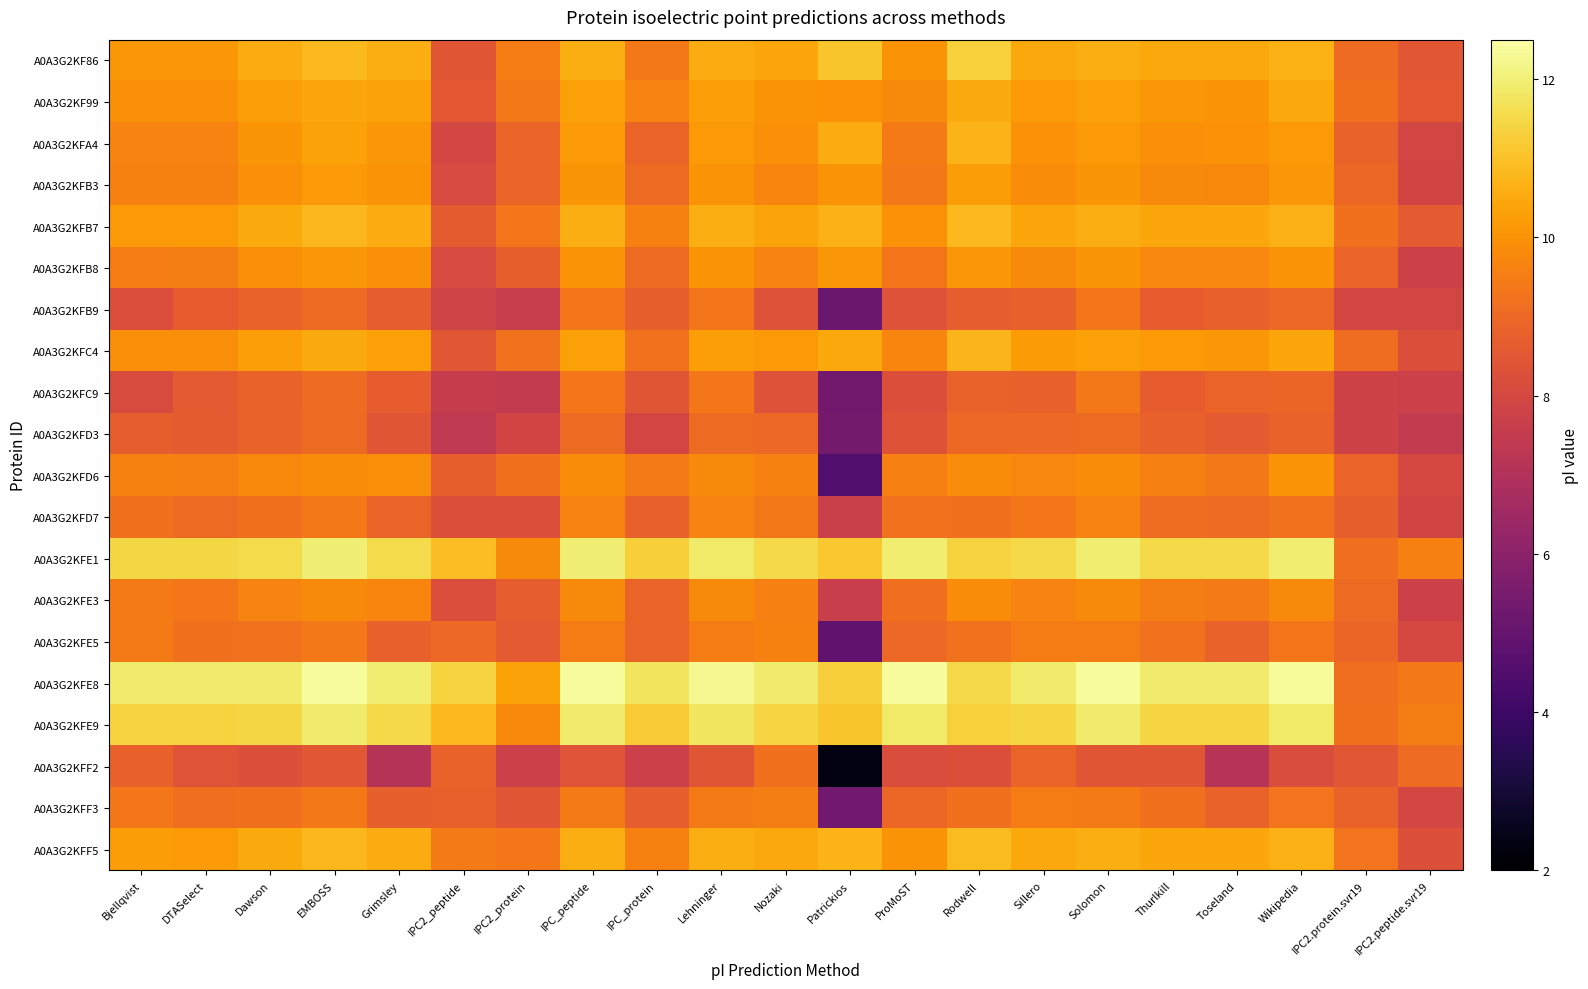

Reading left to right, what are all the values shown in this chart?

A0A3G2KF86: Bjellqvist=10.1	DTASelect=10.1	Dawson=10.6	EMBOSS=10.8	Grimsley=10.6	IPC2_peptide=8.4	IPC2_protein=9.5	IPC_peptide=10.6	IPC_protein=9.4	Lehninger=10.6	Nozaki=10.4	Patrickios=11.1	ProMoST=10.0	Rodwell=11.3	Sillero=10.5	Solomon=10.6	Thurlkill=10.5	Toseland=10.5	Wikipedia=10.6	IPC2.protein.svr19=9.1	IPC2.peptide.svr19=8.5
A0A3G2KF99: Bjellqvist=9.9	DTASelect=9.9	Dawson=10.2	EMBOSS=10.4	Grimsley=10.3	IPC2_peptide=8.5	IPC2_protein=9.4	IPC_peptide=10.3	IPC_protein=9.6	Lehninger=10.2	Nozaki=10.0	Patrickios=10.0	ProMoST=9.8	Rodwell=10.5	Sillero=10.2	Solomon=10.3	Thurlkill=10.1	Toseland=10.0	Wikipedia=10.5	IPC2.protein.svr19=9.2	IPC2.peptide.svr19=8.6
A0A3G2KFA4: Bjellqvist=9.6	DTASelect=9.6	Dawson=10.1	EMBOSS=10.3	Grimsley=10.1	IPC2_peptide=8.0	IPC2_protein=8.9	IPC_peptide=10.1	IPC_protein=8.9	Lehninger=10.1	Nozaki=9.9	Patrickios=10.6	ProMoST=9.4	Rodwell=10.7	Sillero=10.0	Solomon=10.1	Thurlkill=10.0	Toseland=10.0	Wikipedia=10.2	IPC2.protein.svr19=8.8	IPC2.peptide.svr19=7.9
A0A3G2KFB3: Bjellqvist=9.6	DTASelect=9.6	Dawson=9.9	EMBOSS=10.1	Grimsley=10.0	IPC2_peptide=8.1	IPC2_protein=8.9	IPC_peptide=10.0	IPC_protein=9.0	Lehninger=10.0	Nozaki=9.7	Patrickios=10.0	ProMoST=9.4	Rodwell=10.2	Sillero=9.9	Solomon=10.0	Thurlkill=9.8	Toseland=9.8	Wikipedia=10.1	IPC2.protein.svr19=8.9	IPC2.peptide.svr19=7.9
A0A3G2KFB7: Bjellqvist=10.1	DTASelect=10.1	Dawson=10.5	EMBOSS=10.8	Grimsley=10.6	IPC2_peptide=8.6	IPC2_protein=9.3	IPC_peptide=10.6	IPC_protein=9.6	Lehninger=10.6	Nozaki=10.4	Patrickios=10.7	ProMoST=10.0	Rodwell=10.8	Sillero=10.4	Solomon=10.6	Thurlkill=10.4	Toseland=10.4	Wikipedia=10.7	IPC2.protein.svr19=9.2	IPC2.peptide.svr19=8.6
A0A3G2KFB8: Bjellqvist=9.5	DTASelect=9.5	Dawson=9.9	EMBOSS=10.1	Grimsley=9.9	IPC2_peptide=8.1	IPC2_protein=8.7	IPC_peptide=10.0	IPC_protein=9.0	Lehninger=10.0	Nozaki=9.6	Patrickios=10.1	ProMoST=9.3	Rodwell=10.1	Sillero=9.8	Solomon=10.0	Thurlkill=9.7	Toseland=9.7	Wikipedia=10.0	IPC2.protein.svr19=8.9	IPC2.peptide.svr19=7.8
A0A3G2KFB9: Bjellqvist=8.2	DTASelect=8.7	Dawson=8.8	EMBOSS=9.0	Grimsley=8.7	IPC2_peptide=7.8	IPC2_protein=7.6	IPC_peptide=9.4	IPC_protein=8.7	Lehninger=9.3	Nozaki=8.3	Patrickios=5.2	ProMoST=8.3	Rodwell=8.7	Sillero=8.8	Solomon=9.4	Thurlkill=8.7	Toseland=8.8	Wikipedia=9.0	IPC2.protein.svr19=8.0	IPC2.peptide.svr19=7.9
A0A3G2KFC4: Bjellqvist=9.9	DTASelect=9.9	Dawson=10.3	EMBOSS=10.5	Grimsley=10.3	IPC2_peptide=8.5	IPC2_protein=9.2	IPC_peptide=10.3	IPC_protein=9.3	Lehninger=10.3	Nozaki=10.1	Patrickios=10.5	ProMoST=9.7	Rodwell=10.8	Sillero=10.2	Solomon=10.3	Thurlkill=10.1	Toseland=10.1	Wikipedia=10.4	IPC2.protein.svr19=9.1	IPC2.peptide.svr19=8.3
A0A3G2KFC9: Bjellqvist=8.1	DTASelect=8.6	Dawson=8.8	EMBOSS=9.1	Grimsley=8.7	IPC2_peptide=7.6	IPC2_protein=7.5	IPC_peptide=9.4	IPC_protein=8.4	Lehninger=9.4	Nozaki=8.3	Patrickios=5.3	ProMoST=8.3	Rodwell=8.8	Sillero=8.8	Solomon=9.4	Thurlkill=8.7	Toseland=8.9	Wikipedia=8.9	IPC2.protein.svr19=7.8	IPC2.peptide.svr19=7.7
A0A3G2KFD3: Bjellqvist=8.7	DTASelect=8.6	Dawson=8.8	EMBOSS=9.0	Grimsley=8.5	IPC2_peptide=7.4	IPC2_protein=7.9	IPC_peptide=9.0	IPC_protein=7.9	Lehninger=9.0	Nozaki=9.0	Patrickios=5.4	ProMoST=8.4	Rodwell=9.0	Sillero=9.0	Solomon=9.0	Thurlkill=8.8	Toseland=8.6	Wikipedia=8.8	IPC2.protein.svr19=7.8	IPC2.peptide.svr19=7.5
A0A3G2KFD6: Bjellqvist=9.6	DTASelect=9.6	Dawson=9.8	EMBOSS=9.9	Grimsley=9.9	IPC2_peptide=8.8	IPC2_protein=9.2	IPC_peptide=9.8	IPC_protein=9.4	Lehninger=9.8	Nozaki=9.6	Patrickios=4.5	ProMoST=9.6	Rodwell=9.8	Sillero=9.7	Solomon=9.9	Thurlkill=9.6	Toseland=9.4	Wikipedia=10.0	IPC2.protein.svr19=8.9	IPC2.peptide.svr19=8.0
A0A3G2KFD7: Bjellqvist=9.2	DTASelect=9.0	Dawson=9.2	EMBOSS=9.4	Grimsley=8.9	IPC2_peptide=8.3	IPC2_protein=8.3	IPC_peptide=9.6	IPC_protein=8.8	Lehninger=9.6	Nozaki=9.4	Patrickios=7.7	ProMoST=9.3	Rodwell=9.2	Sillero=9.4	Solomon=9.6	Thurlkill=9.1	Toseland=9.1	Wikipedia=9.3	IPC2.protein.svr19=8.8	IPC2.peptide.svr19=7.9
A0A3G2KFE1: Bjellqvist=11.5	DTASelect=11.5	Dawson=11.5	EMBOSS=12.0	Grimsley=11.6	IPC2_peptide=10.9	IPC2_protein=9.8	IPC_peptide=12.0	IPC_protein=11.3	Lehninger=11.9	Nozaki=11.5	Patrickios=11.1	ProMoST=11.9	Rodwell=11.4	Sillero=11.5	Solomon=12.0	Thurlkill=11.5	Toseland=11.5	Wikipedia=11.9	IPC2.protein.svr19=9.2	IPC2.peptide.svr19=9.6
A0A3G2KFE3: Bjellqvist=9.4	DTASelect=9.4	Dawson=9.7	EMBOSS=9.8	Grimsley=9.7	IPC2_peptide=8.2	IPC2_protein=8.7	IPC_peptide=9.8	IPC_protein=8.9	Lehninger=9.8	Nozaki=9.6	Patrickios=7.6	ProMoST=9.2	Rodwell=9.9	Sillero=9.6	Solomon=9.8	Thurlkill=9.5	Toseland=9.4	Wikipedia=9.8	IPC2.protein.svr19=9.0	IPC2.peptide.svr19=7.8
A0A3G2KFE5: Bjellqvist=9.4	DTASelect=9.2	Dawson=9.2	EMBOSS=9.4	Grimsley=8.8	IPC2_peptide=9.0	IPC2_protein=8.6	IPC_peptide=9.5	IPC_protein=8.9	Lehninger=9.5	Nozaki=9.6	Patrickios=4.9	ProMoST=9.0	Rodwell=9.3	Sillero=9.5	Solomon=9.5	Thurlkill=9.2	Toseland=8.8	Wikipedia=9.3	IPC2.protein.svr19=8.9	IPC2.peptide.svr19=8.0
A0A3G2KFE8: Bjellqvist=11.9	DTASelect=11.9	Dawson=11.9	EMBOSS=12.4	Grimsley=11.9	IPC2_peptide=11.4	IPC2_protein=10.3	IPC_peptide=12.4	IPC_protein=11.7	Lehninger=12.3	Nozaki=11.9	Patrickios=11.3	ProMoST=12.4	Rodwell=11.5	Sillero=11.9	Solomon=12.4	Thurlkill=11.9	Toseland=11.9	Wikipedia=12.4	IPC2.protein.svr19=9.2	IPC2.peptide.svr19=9.4
A0A3G2KFE9: Bjellqvist=11.4	DTASelect=11.4	Dawson=11.4	EMBOSS=11.9	Grimsley=11.5	IPC2_peptide=10.8	IPC2_protein=9.8	IPC_peptide=11.9	IPC_protein=11.2	Lehninger=11.8	Nozaki=11.4	Patrickios=11.1	ProMoST=11.9	Rodwell=11.3	Sillero=11.4	Solomon=11.9	Thurlkill=11.4	Toseland=11.4	Wikipedia=11.9	IPC2.protein.svr19=9.2	IPC2.peptide.svr19=9.5
A0A3G2KFF2: Bjellqvist=8.8	DTASelect=8.4	Dawson=8.3	EMBOSS=8.5	Grimsley=7.1	IPC2_peptide=8.8	IPC2_protein=7.7	IPC_peptide=8.4	IPC_protein=7.7	Lehninger=8.5	Nozaki=9.2	Patrickios=2.3	ProMoST=8.2	Rodwell=8.3	Sillero=8.9	Solomon=8.4	Thurlkill=8.5	Toseland=7.1	Wikipedia=8.2	IPC2.protein.svr19=8.5	IPC2.peptide.svr19=9.1
A0A3G2KFF3: Bjellqvist=9.4	DTASelect=9.2	Dawson=9.2	EMBOSS=9.4	Grimsley=8.7	IPC2_peptide=8.8	IPC2_protein=8.4	IPC_peptide=9.4	IPC_protein=8.7	Lehninger=9.4	Nozaki=9.5	Patrickios=5.3	ProMoST=9.0	Rodwell=9.2	Sillero=9.5	Solomon=9.5	Thurlkill=9.2	Toseland=8.8	Wikipedia=9.3	IPC2.protein.svr19=8.8	IPC2.peptide.svr19=8.0
A0A3G2KFF5: Bjellqvist=10.2	DTASelect=10.2	Dawson=10.5	EMBOSS=10.8	Grimsley=10.6	IPC2_peptide=9.5	IPC2_protein=9.4	IPC_peptide=10.6	IPC_protein=9.6	Lehninger=10.6	Nozaki=10.5	Patrickios=10.7	ProMoST=10.0	Rodwell=10.9	Sillero=10.5	Solomon=10.6	Thurlkill=10.4	Toseland=10.4	Wikipedia=10.7	IPC2.protein.svr19=9.3	IPC2.peptide.svr19=8.3